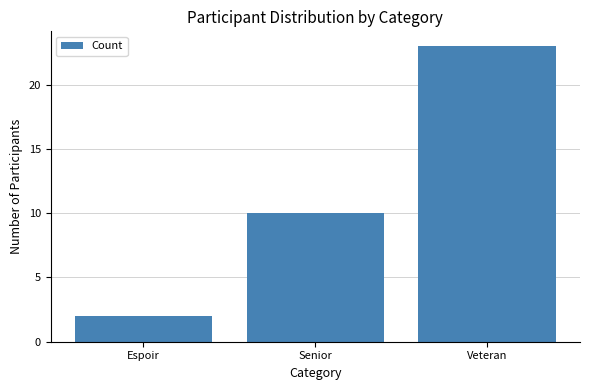

What is the difference between the values at Espoir and Senior?

8